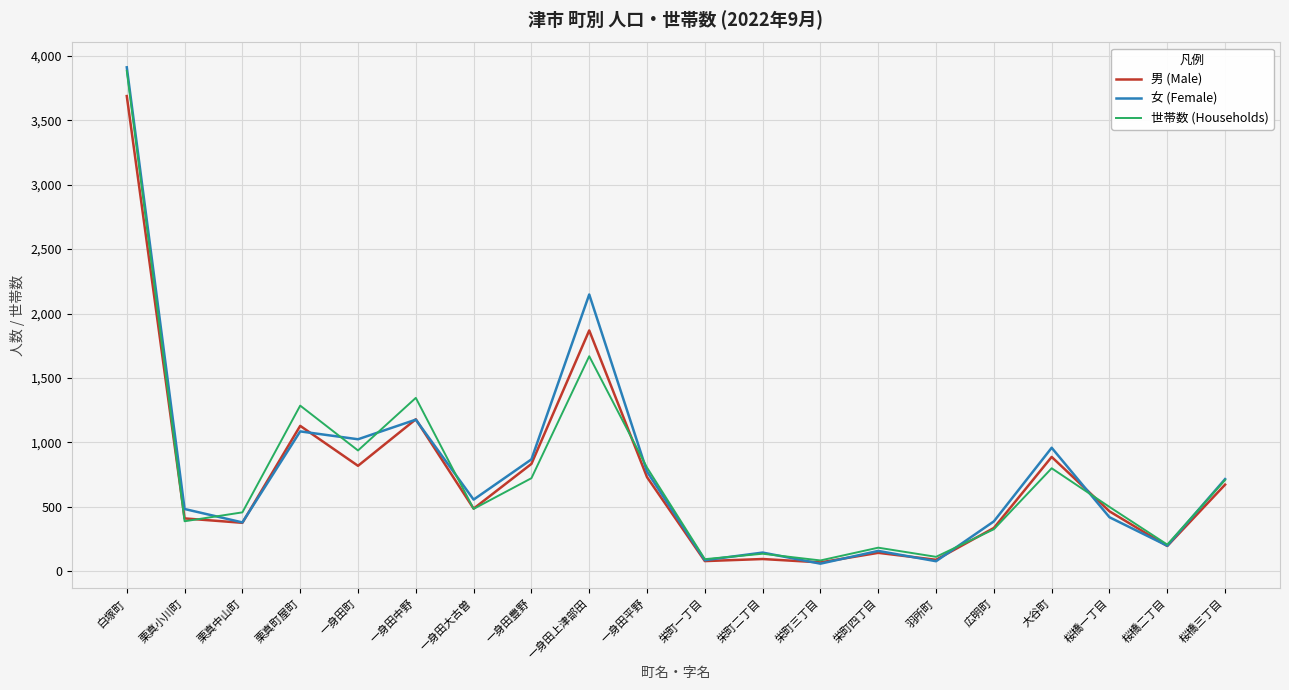

Where does the 男 (Male) series first go above 487?

白塚町